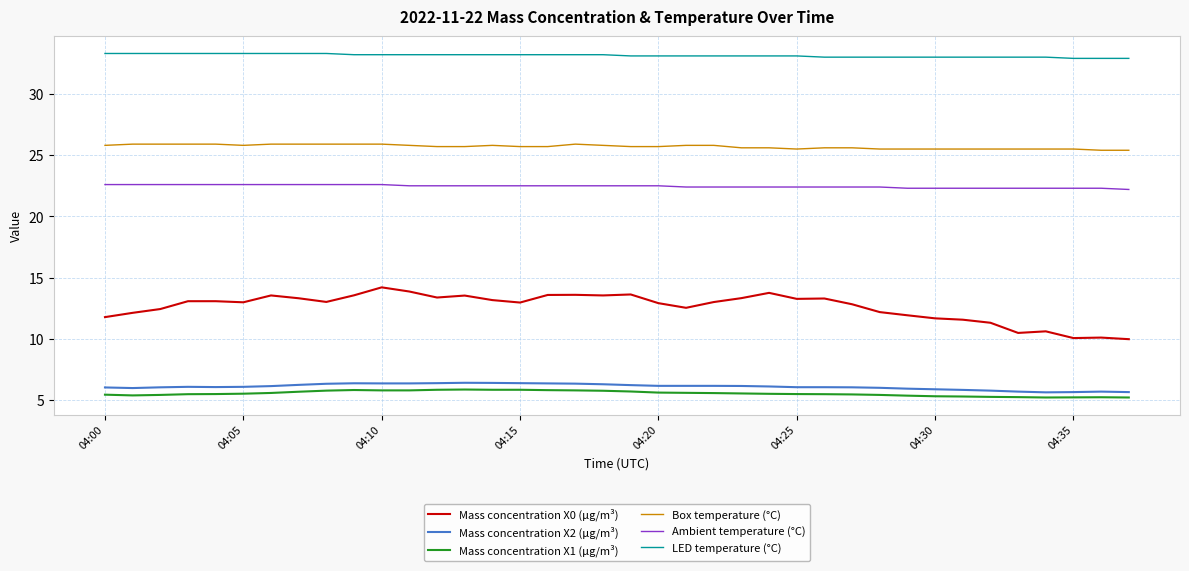

At how many categories does at least one series exceed 21?

38